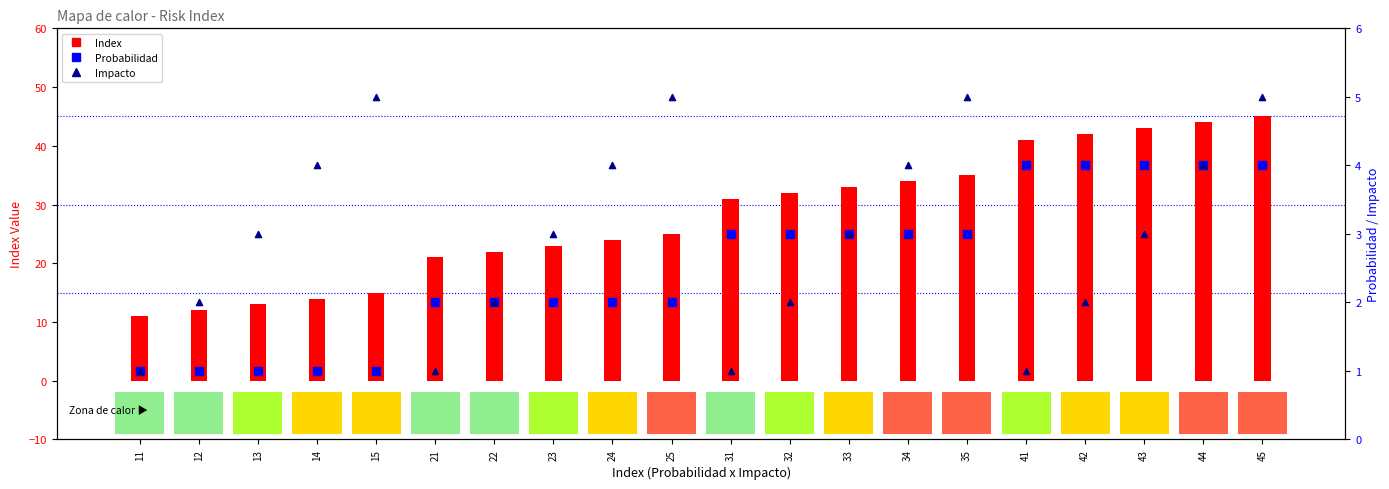

Which series reaches the maximum Y coordinate?

Index